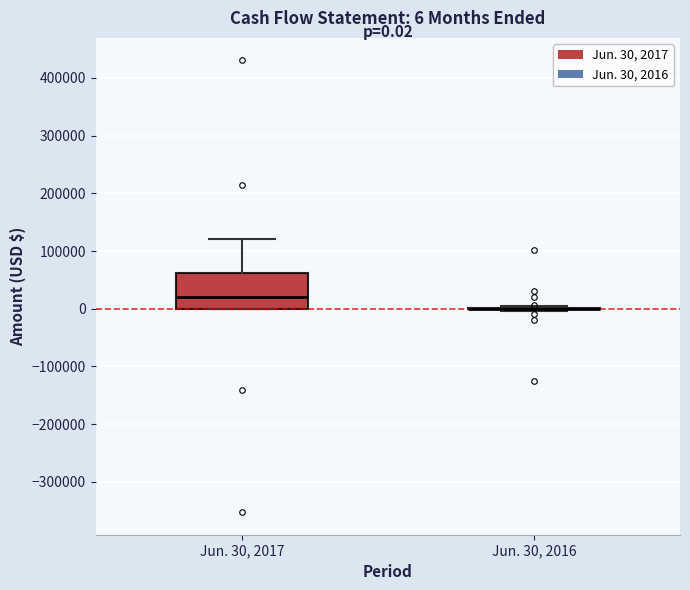

Which box is the tallest, from its lower edge to its upper edge?

Jun. 30, 2017